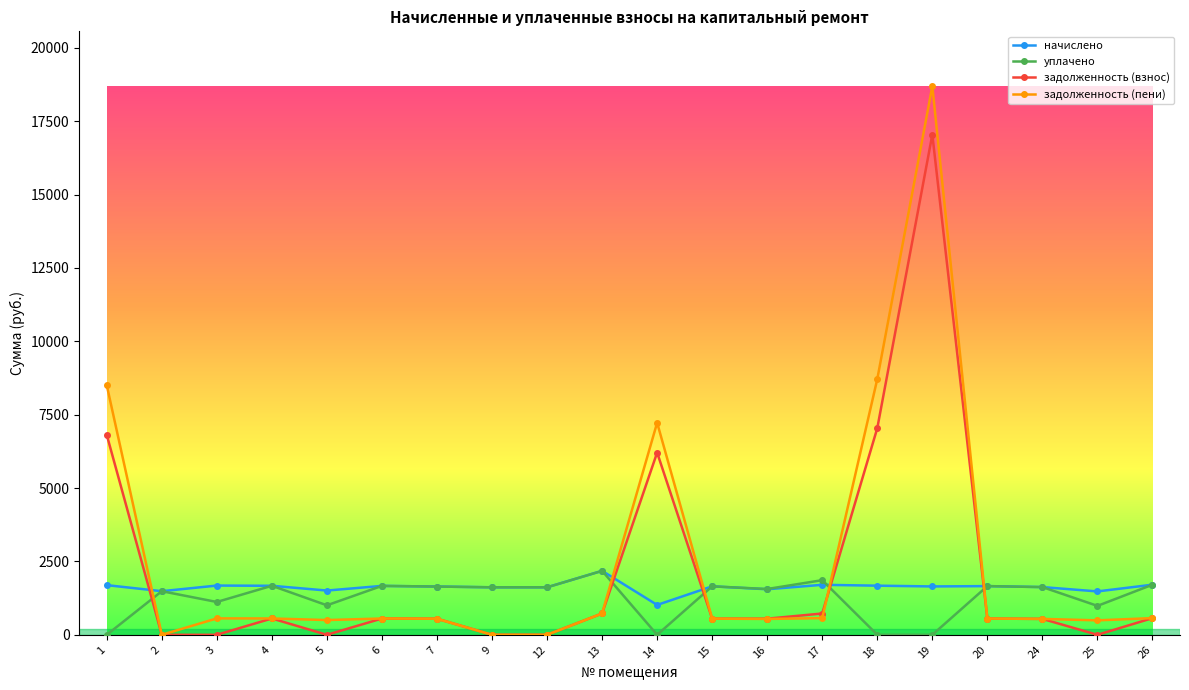

Where does the задолженность (взнос) series first go above 553?

1